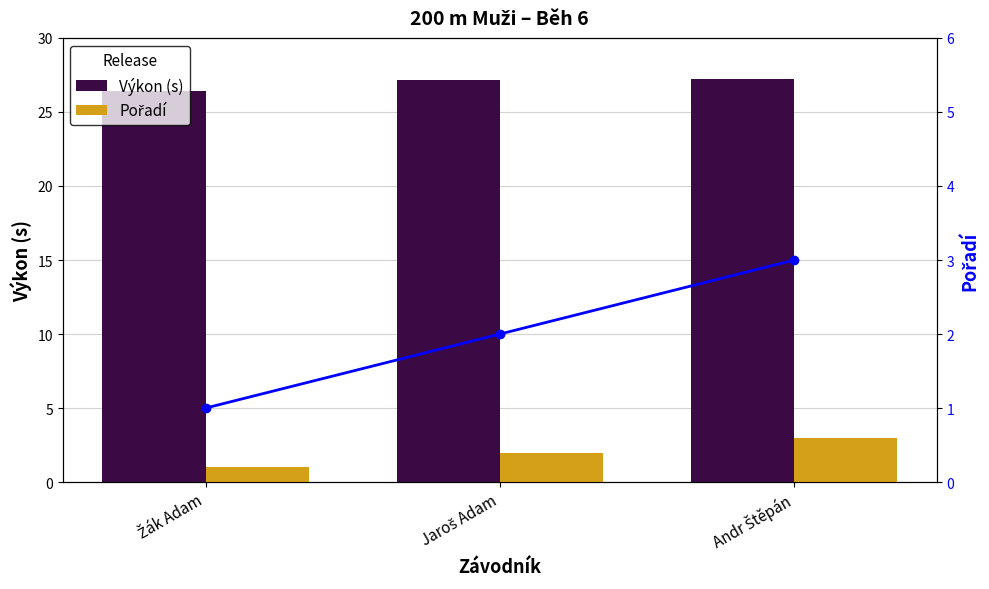

Reading left to right, transcribe all the data shown in this chart.

Výkon (s): 26.4	27.1	27.2
Pořadí: 1.0	2.0	3.0
Pořadí (trend): 1.0	2.0	3.0